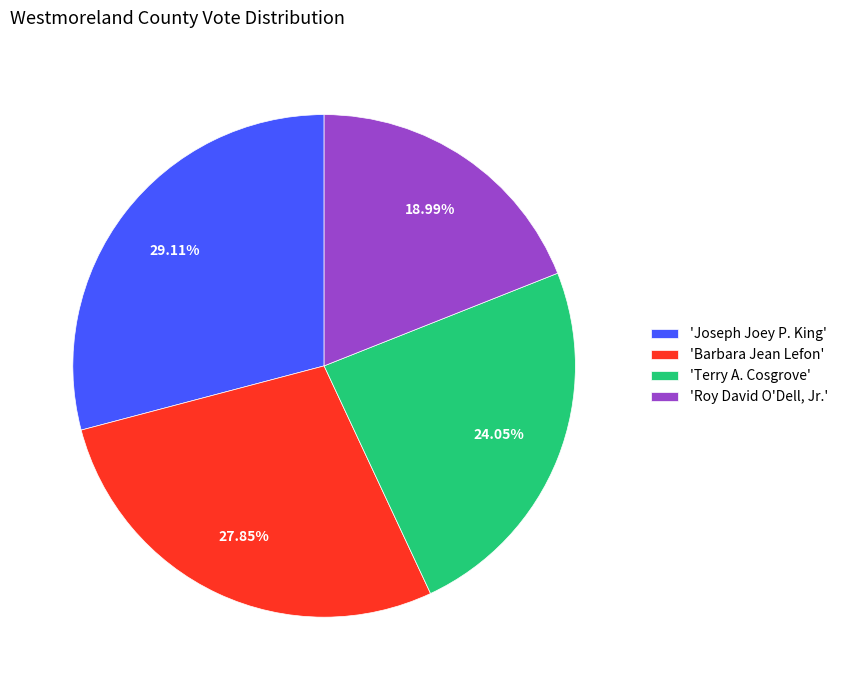

Count the number of slices in the pie.

4